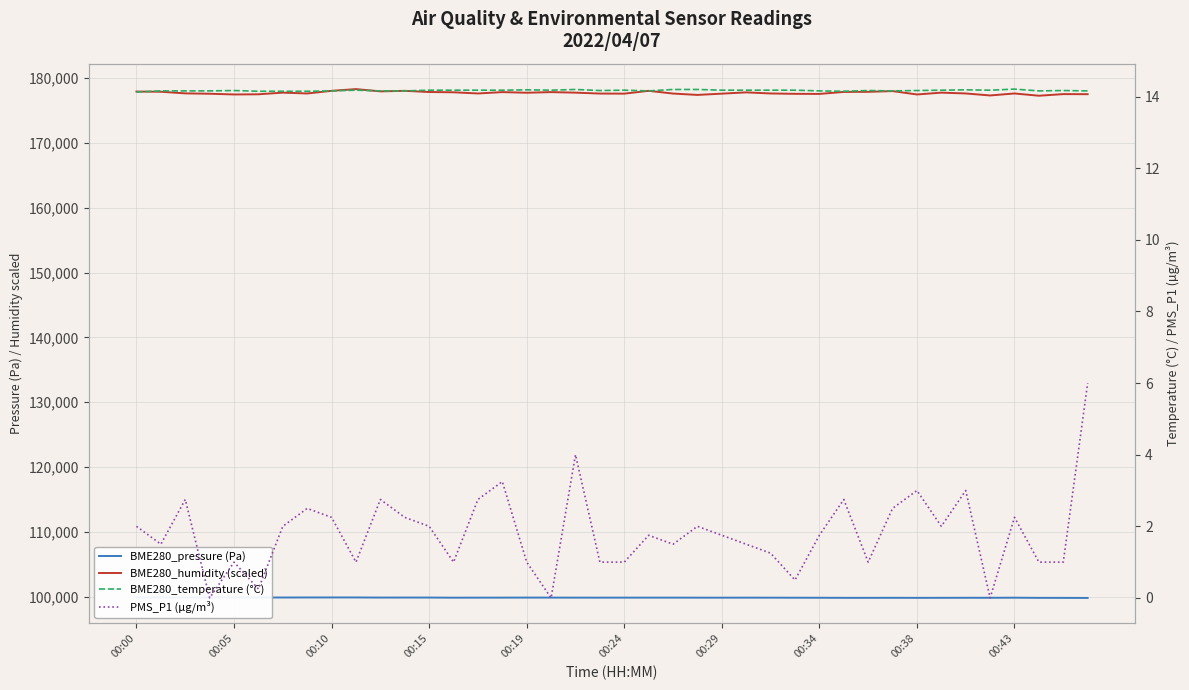

What is the maximum value for PMS_P1 (µg/m³)?

6.0